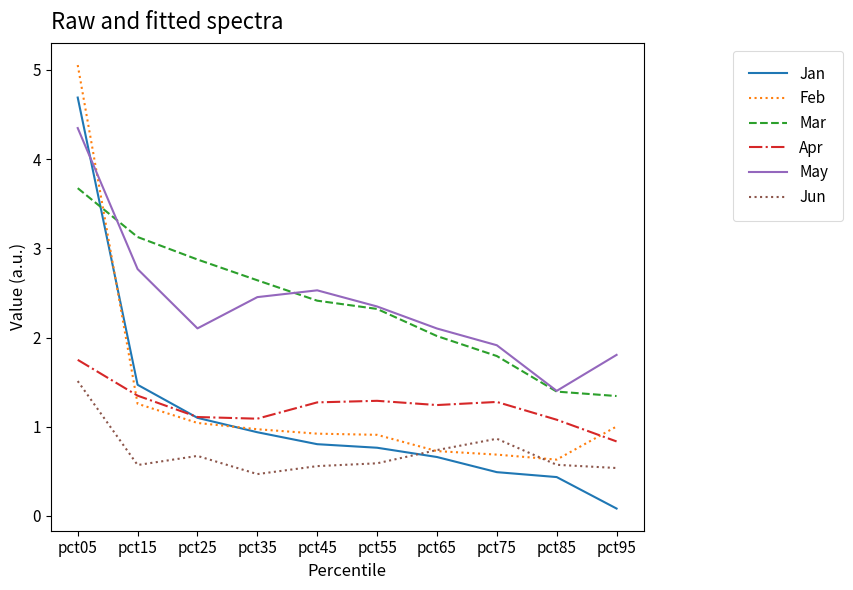

What is the difference between the second highest and second lowest values in the Feb series?

0.6